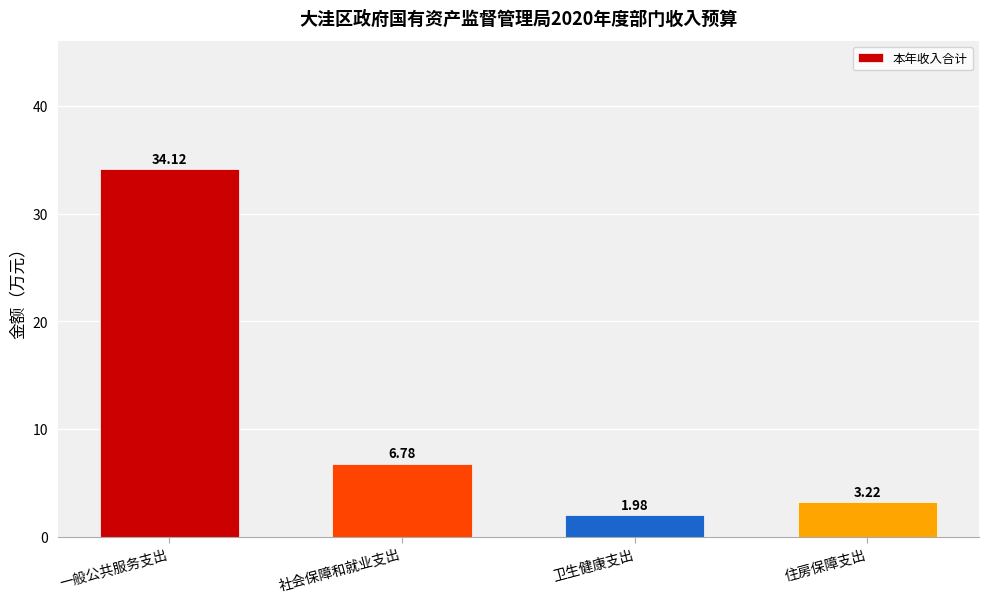

How many data points are less than 6?

2